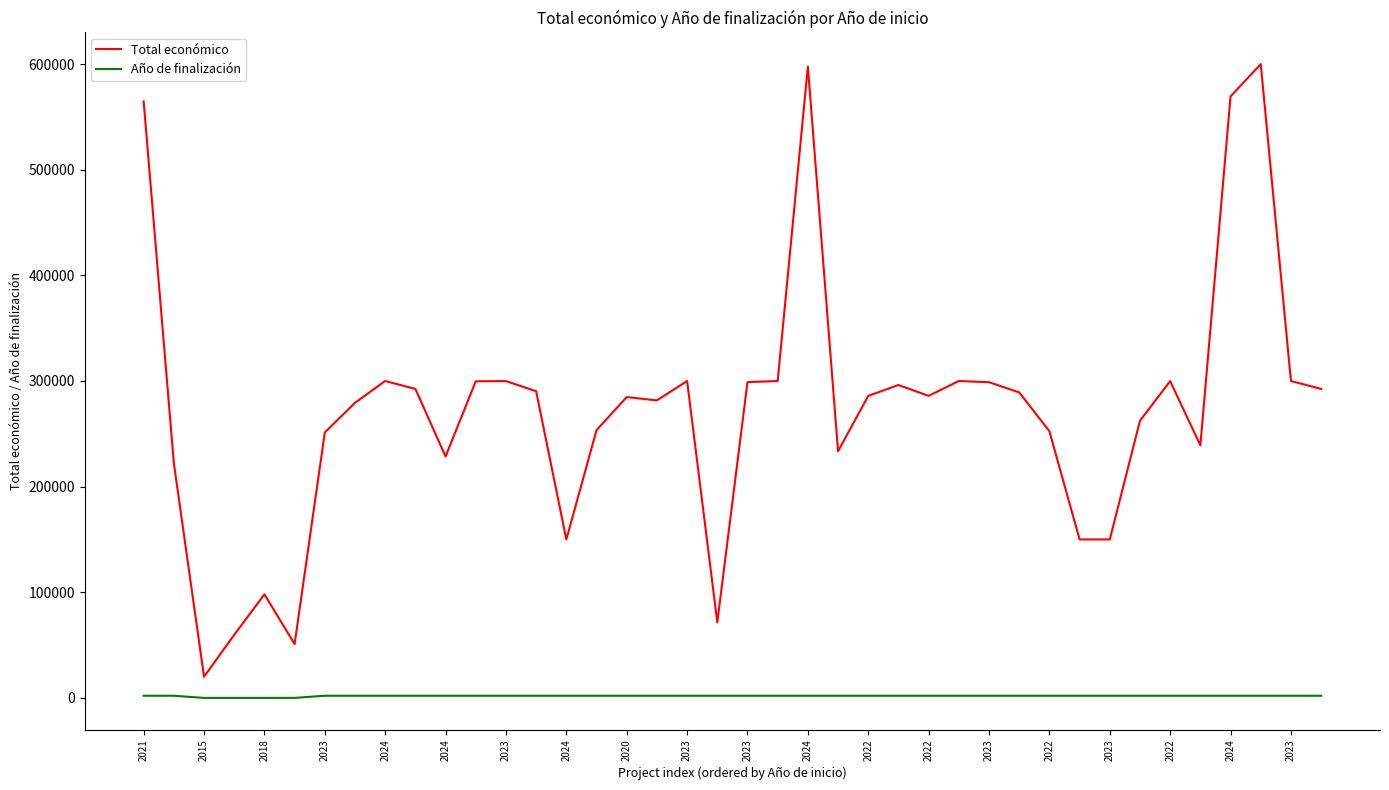

Which series has the largest total across all categories?

Total económico